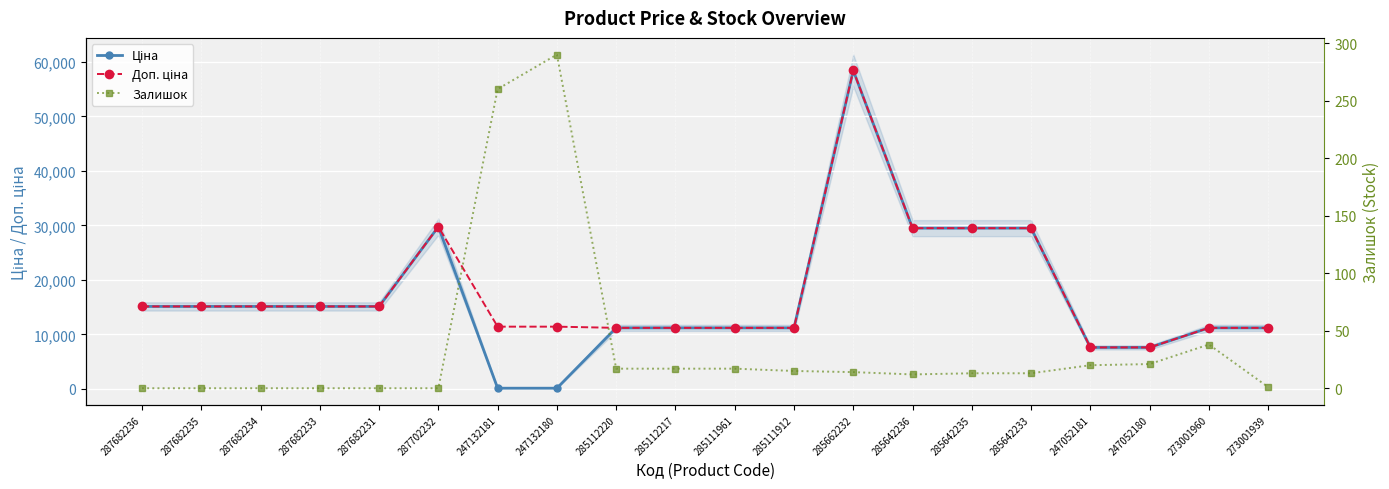

What is the difference between the maximum and minimum values in the Доп. ціна series?

50830.0